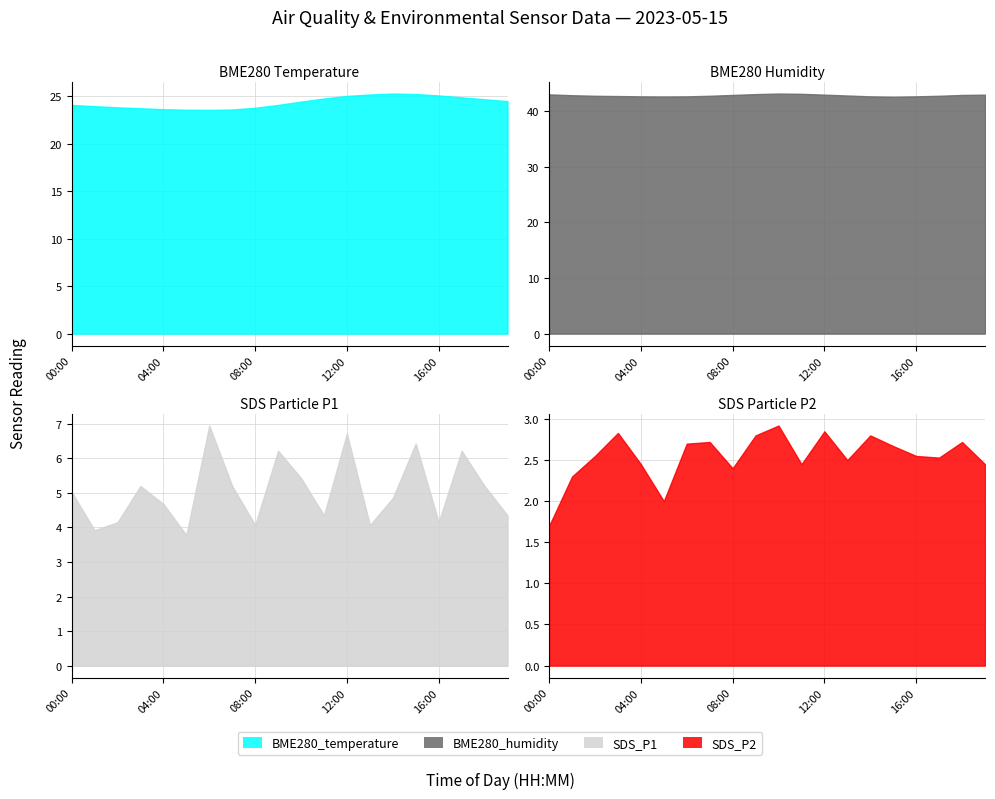

What is the difference between the BME280_humidity values at 15:00 and 16:00?

0.1